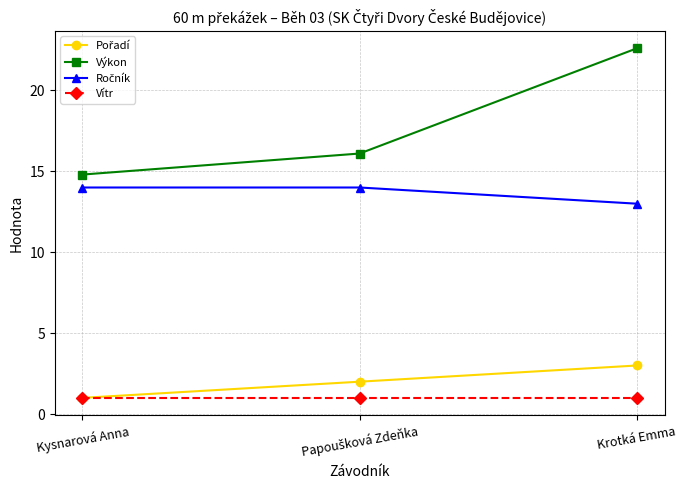

At how many categories does at least one series exceed 12?

3